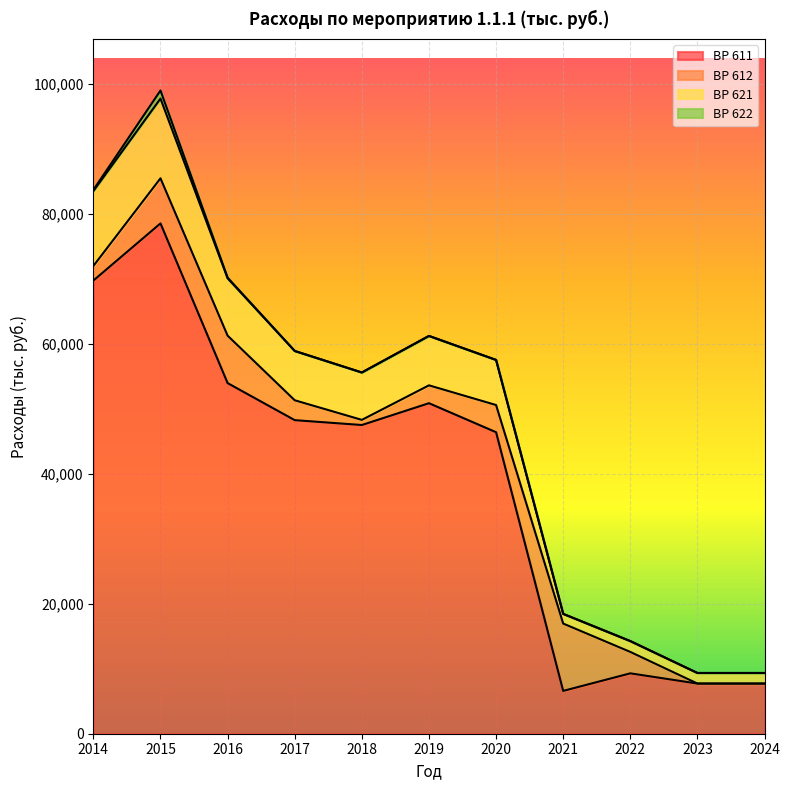

True or false: 621 has a value of 16297.6 at 2018.

False